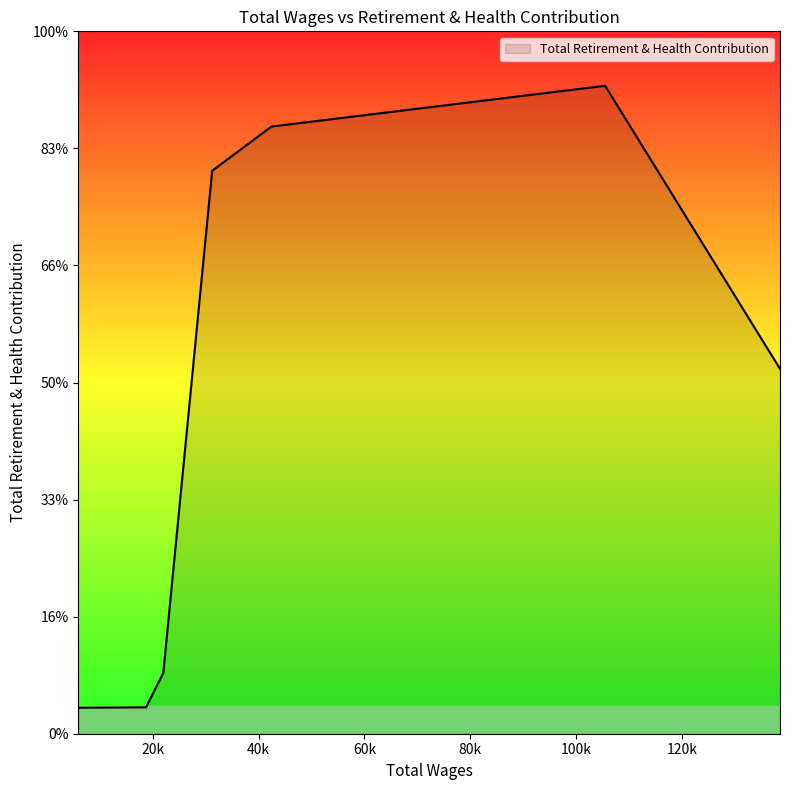

What is the value of the 6th point from the left?

1128